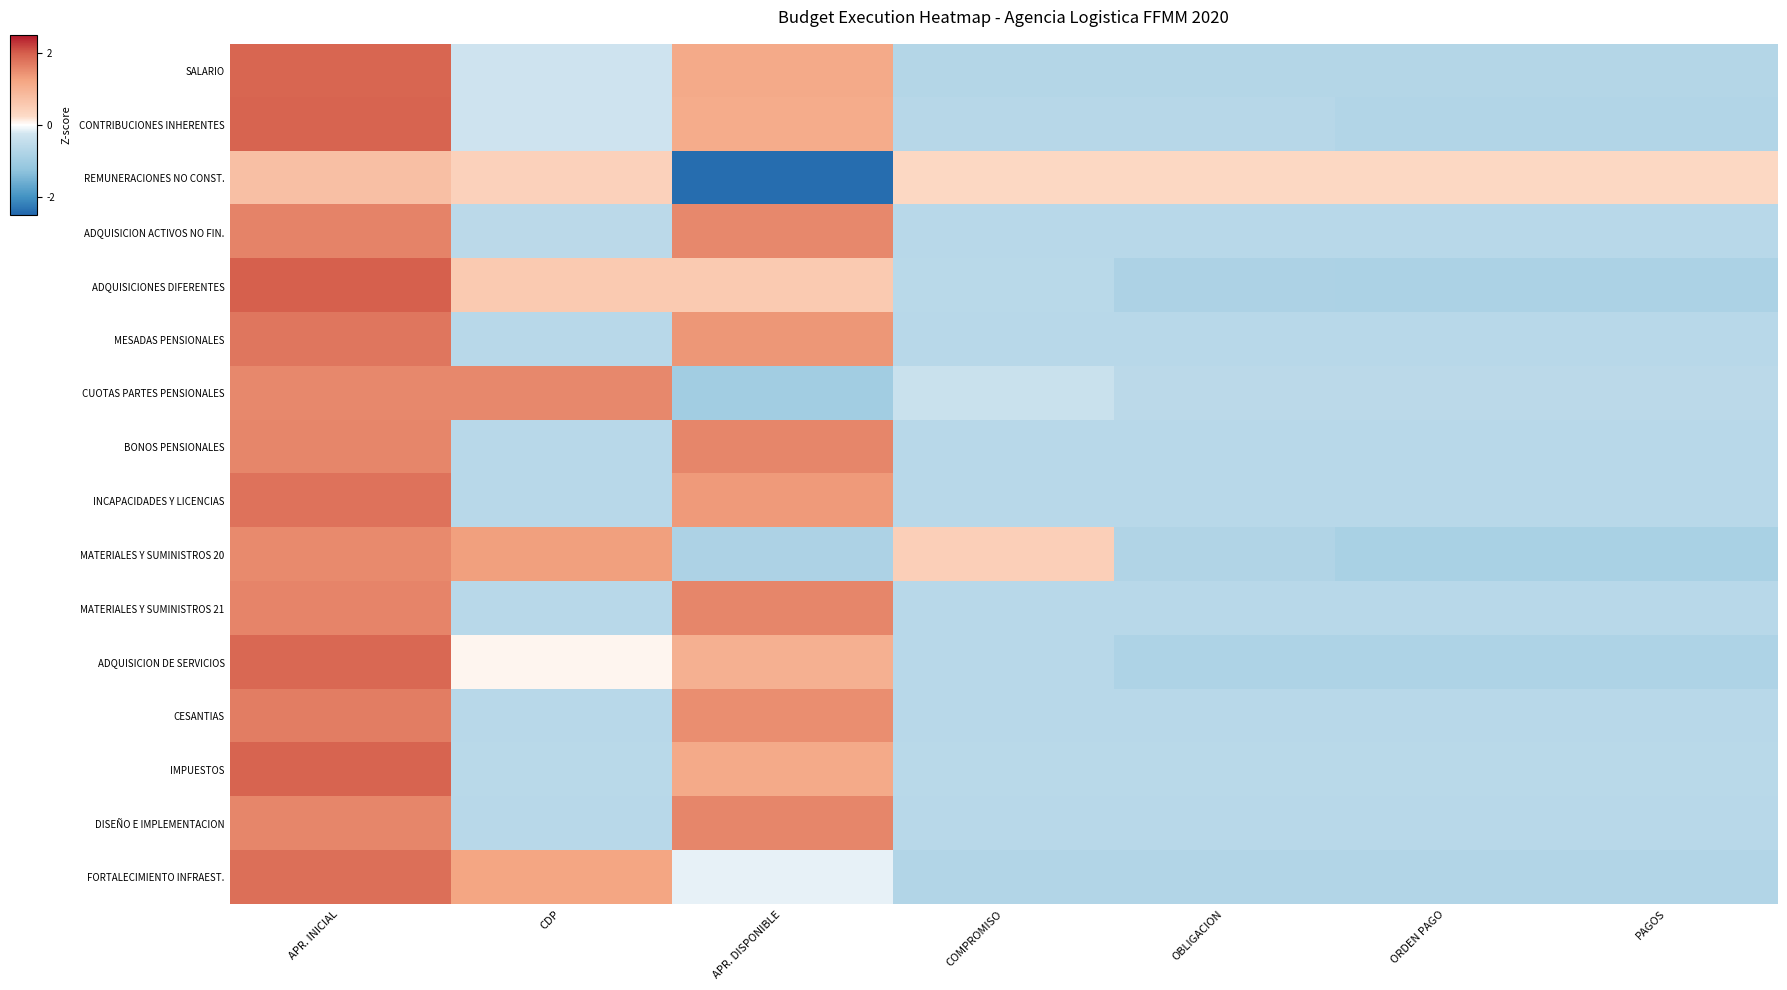

Reading left to right, what are all the values shown in this chart?

SALARIO: APR. INICIAL=1.9	CDP=-0.3	APR. DISPONIBLE=1.1	COMPROMISO=-0.7	OBLIGACION=-0.7	ORDEN PAGO=-0.7	PAGOS=-0.7
CONTRIBUCIONES INHERENTES: APR. INICIAL=1.9	CDP=-0.3	APR. DISPONIBLE=1.1	COMPROMISO=-0.7	OBLIGACION=-0.7	ORDEN PAGO=-0.7	PAGOS=-0.7
REMUNERACIONES NO CONST.: APR. INICIAL=0.8	CDP=0.4	APR. DISPONIBLE=-2.4	COMPROMISO=0.3	OBLIGACION=0.3	ORDEN PAGO=0.3	PAGOS=0.3
ADQUISICION ACTIVOS NO FIN.: APR. INICIAL=1.6	CDP=-0.6	APR. DISPONIBLE=1.6	COMPROMISO=-0.6	OBLIGACION=-0.6	ORDEN PAGO=-0.6	PAGOS=-0.6
ADQUISICIONES DIFERENTES: APR. INICIAL=2.0	CDP=0.6	APR. DISPONIBLE=0.6	COMPROMISO=-0.6	OBLIGACION=-0.8	ORDEN PAGO=-0.8	PAGOS=-0.8
MESADAS PENSIONALES: APR. INICIAL=1.7	CDP=-0.6	APR. DISPONIBLE=1.4	COMPROMISO=-0.6	OBLIGACION=-0.6	ORDEN PAGO=-0.6	PAGOS=-0.6
CUOTAS PARTES PENSIONALES: APR. INICIAL=1.6	CDP=1.6	APR. DISPONIBLE=-1.0	COMPROMISO=-0.4	OBLIGACION=-0.6	ORDEN PAGO=-0.6	PAGOS=-0.6
BONOS PENSIONALES: APR. INICIAL=1.6	CDP=-0.6	APR. DISPONIBLE=1.6	COMPROMISO=-0.6	OBLIGACION=-0.6	ORDEN PAGO=-0.6	PAGOS=-0.6
INCAPACIDADES Y LICENCIAS: APR. INICIAL=1.8	CDP=-0.6	APR. DISPONIBLE=1.4	COMPROMISO=-0.6	OBLIGACION=-0.6	ORDEN PAGO=-0.6	PAGOS=-0.6
MATERIALES Y SUMINISTROS 20: APR. INICIAL=1.5	CDP=1.3	APR. DISPONIBLE=-0.8	COMPROMISO=0.5	OBLIGACION=-0.8	ORDEN PAGO=-0.9	PAGOS=-0.9
MATERIALES Y SUMINISTROS 21: APR. INICIAL=1.6	CDP=-0.6	APR. DISPONIBLE=1.6	COMPROMISO=-0.6	OBLIGACION=-0.6	ORDEN PAGO=-0.6	PAGOS=-0.6
ADQUISICION DE SERVICIOS: APR. INICIAL=1.9	CDP=0.1	APR. DISPONIBLE=1.0	COMPROMISO=-0.6	OBLIGACION=-0.8	ORDEN PAGO=-0.8	PAGOS=-0.8
CESANTIAS: APR. INICIAL=1.7	CDP=-0.6	APR. DISPONIBLE=1.5	COMPROMISO=-0.6	OBLIGACION=-0.6	ORDEN PAGO=-0.6	PAGOS=-0.6
IMPUESTOS: APR. INICIAL=1.9	CDP=-0.6	APR. DISPONIBLE=1.2	COMPROMISO=-0.6	OBLIGACION=-0.6	ORDEN PAGO=-0.6	PAGOS=-0.6
DISEÑO E IMPLEMENTACION: APR. INICIAL=1.6	CDP=-0.6	APR. DISPONIBLE=1.6	COMPROMISO=-0.6	OBLIGACION=-0.6	ORDEN PAGO=-0.6	PAGOS=-0.6
FORTALECIMIENTO INFRAEST.: APR. INICIAL=1.8	CDP=1.2	APR. DISPONIBLE=-0.1	COMPROMISO=-0.7	OBLIGACION=-0.7	ORDEN PAGO=-0.7	PAGOS=-0.7